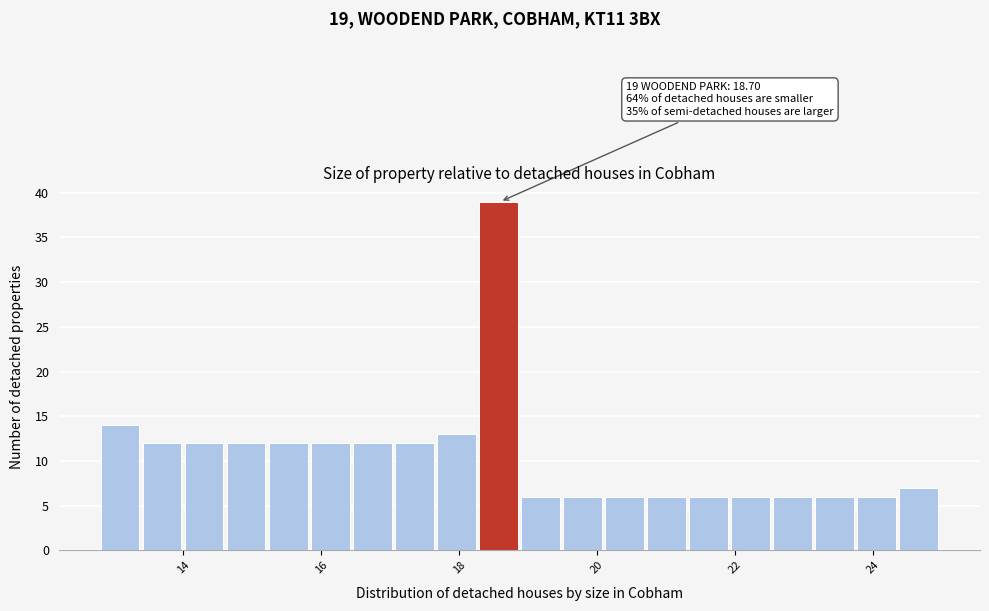

Around what value on the x-axis is the tallest bar? Give the approximate position of its centre, as read against the axis.

18.6